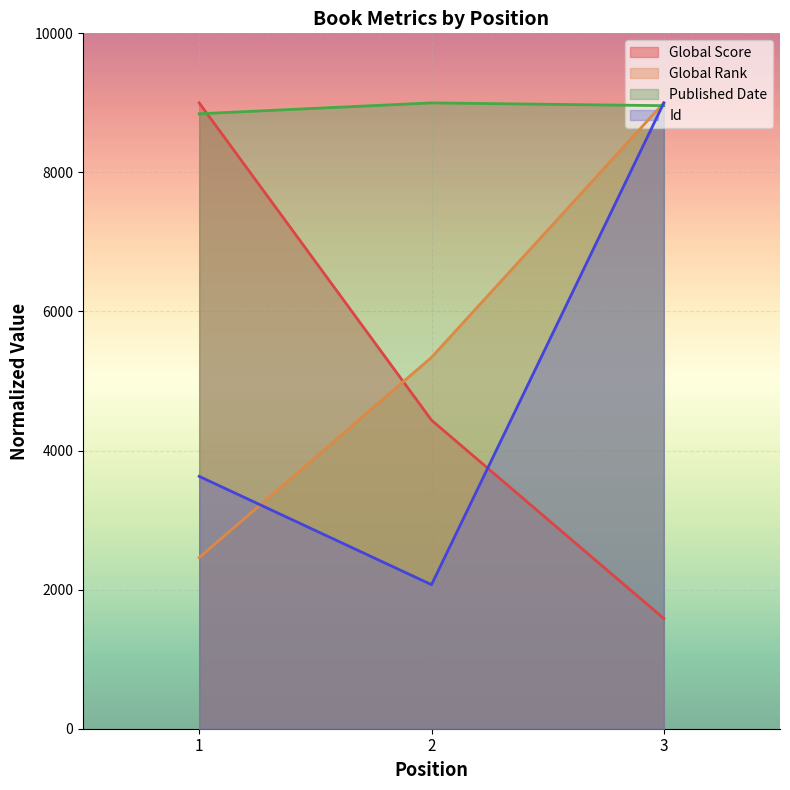

How many lines are shown in the chart?

4